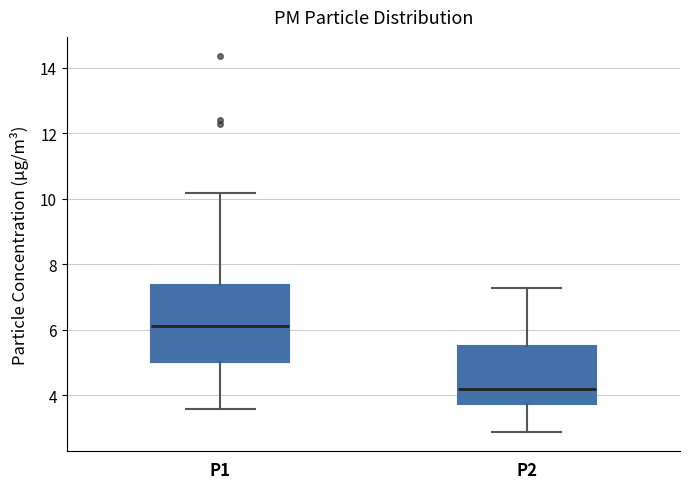

Which box's median line is the highest?

P1